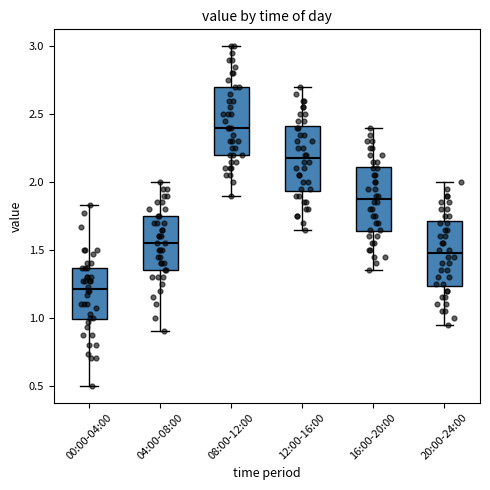

Which box's median line is the highest?

08:00-12:00